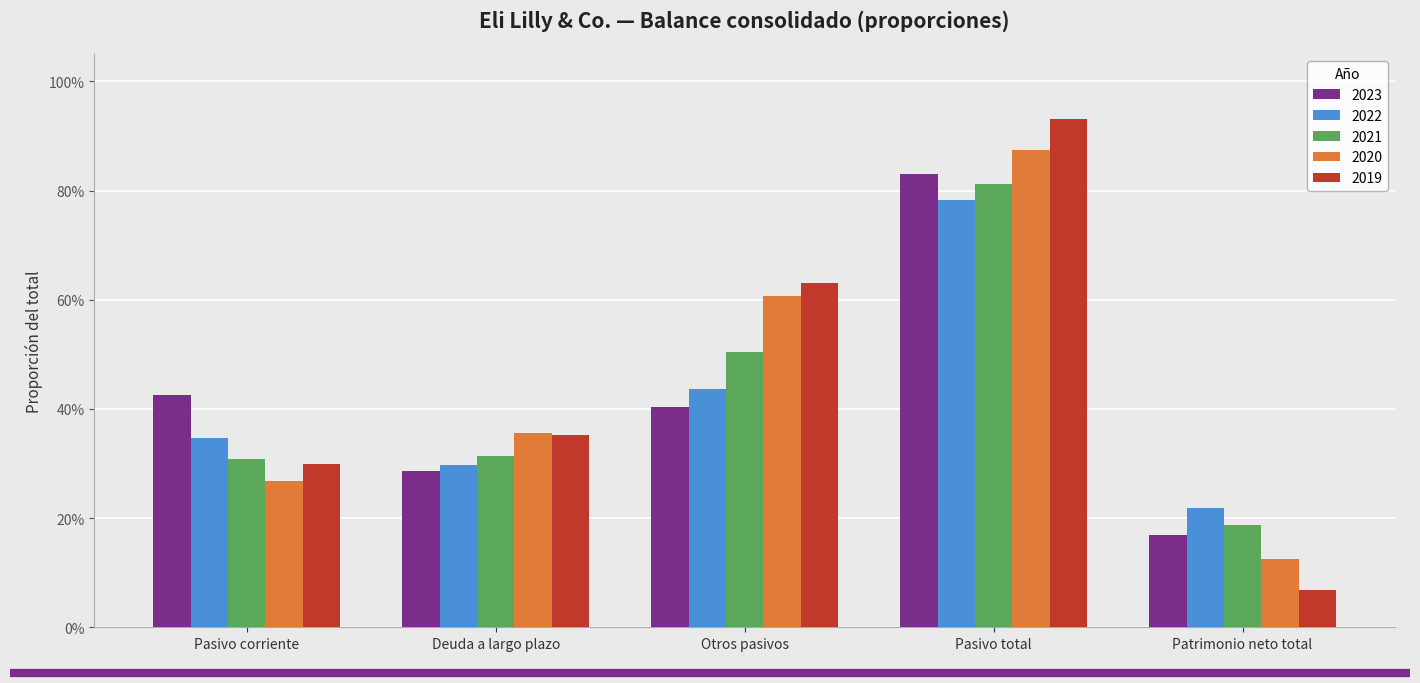

Which category has the lowest value in the 2019 series?

Patrimonio neto total